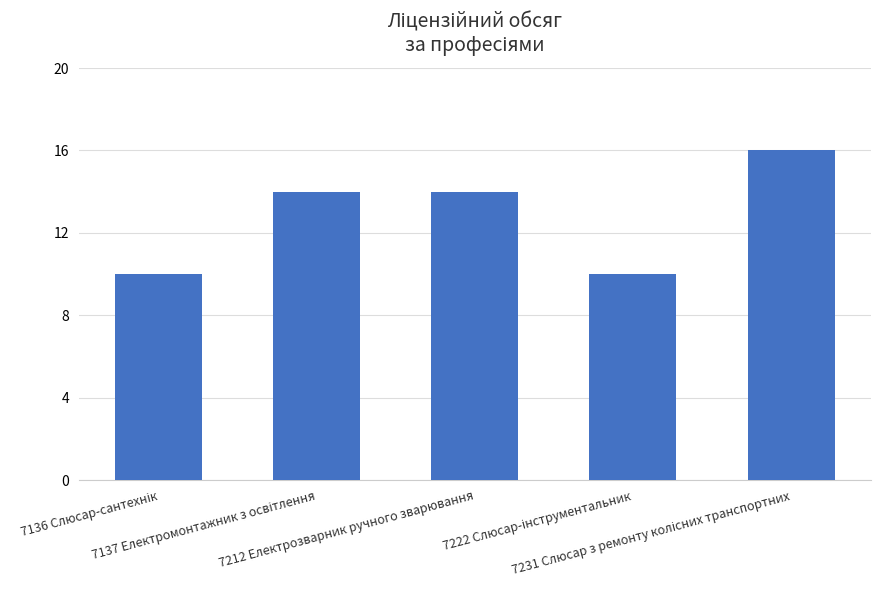

What is the greatest value displayed?

16